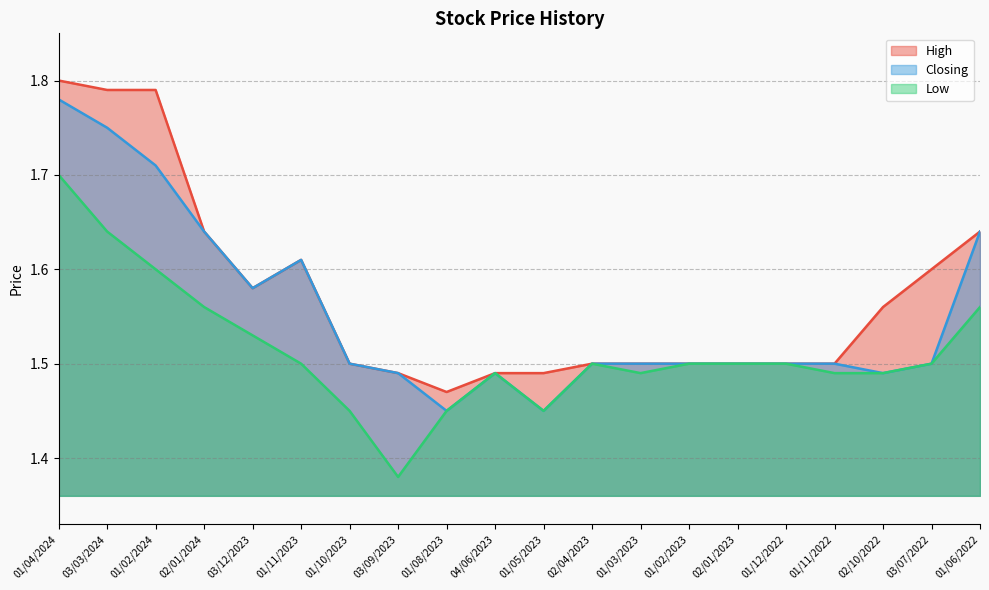

How many data points does each series have?

20